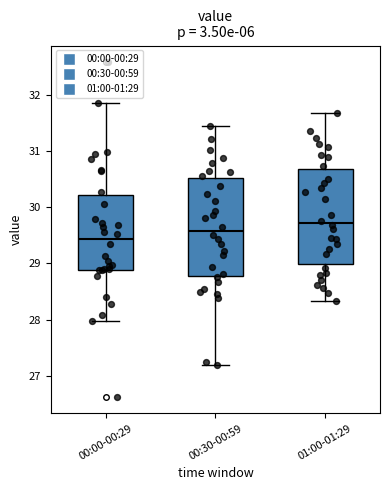

Reading left to right, transcribe this box plot: for each box, give where its median line is, the range the box spans, and where its two whiskers end, as read against the y-axis. The values are not printed on the chart, so give them approximately, as read against the axis.

00:00-00:29: median 29.4, box 28.9 to 30.2, whiskers 28.0 to 31.9
00:30-00:59: median 29.6, box 28.8 to 30.5, whiskers 27.2 to 31.5
01:00-01:29: median 29.7, box 29.0 to 30.7, whiskers 28.3 to 31.7